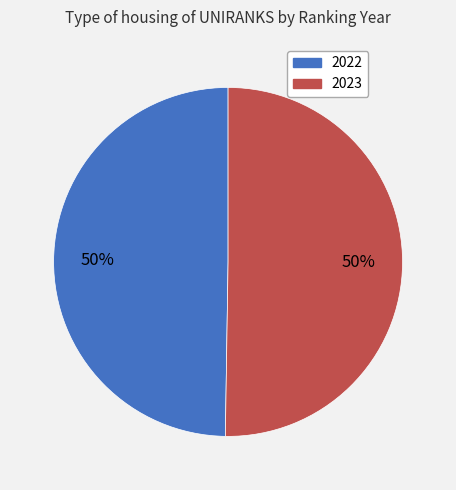

Do 2023 and 2022 together represent more than half of the pie?

Yes